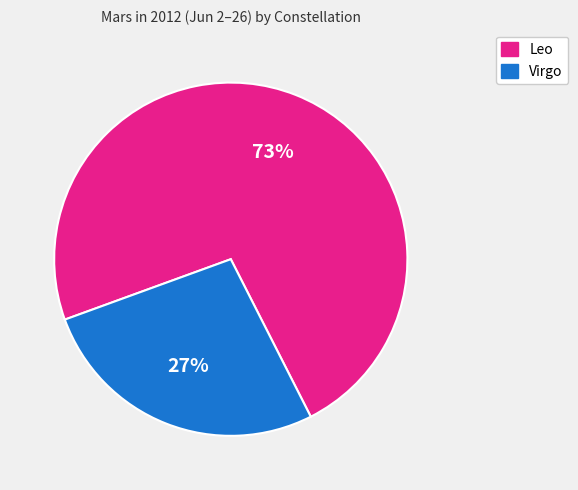

Between Leo and Virgo, which is larger?

Leo